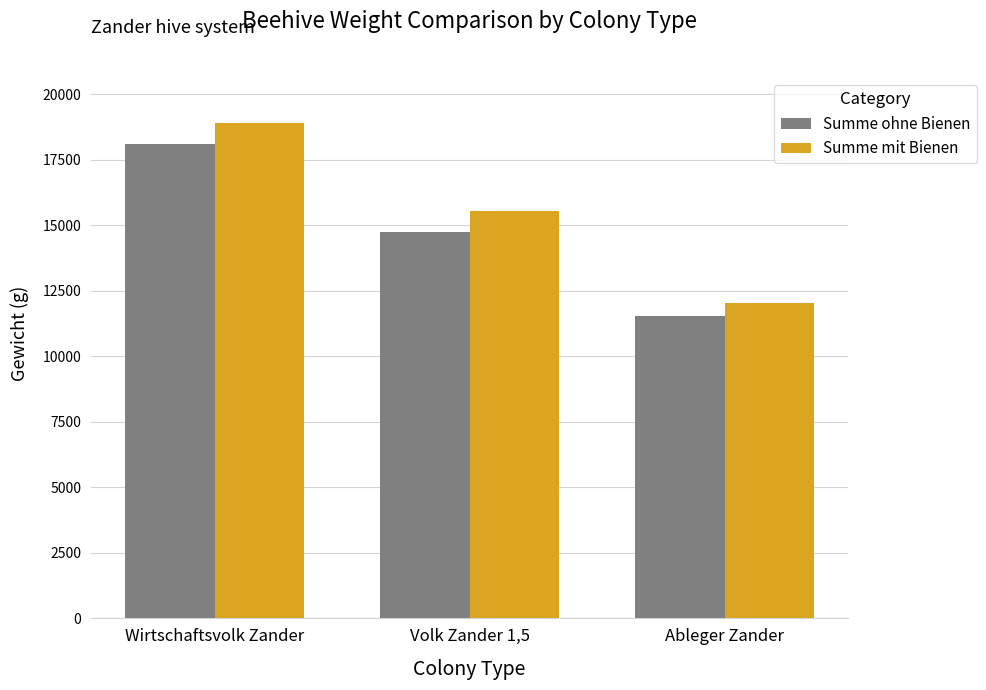

The value of Summe ohne Bienen at Wirtschaftsvolk Zander is 18100. True or false?

True